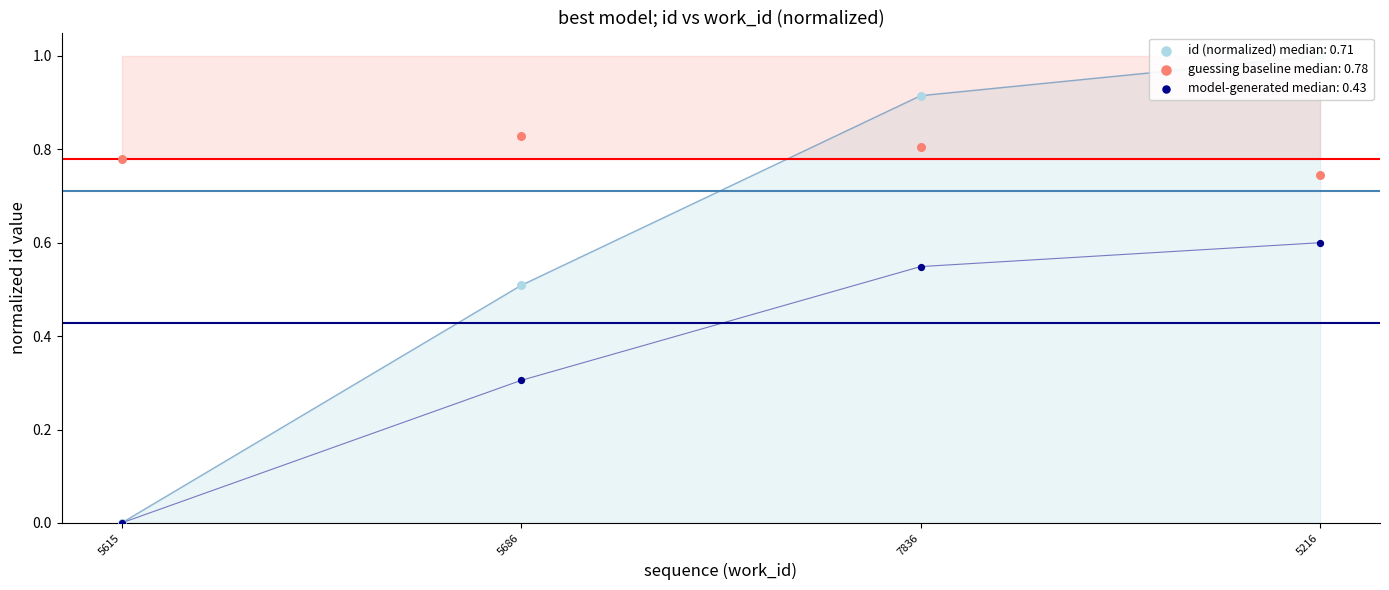

Which has a higher value, 5686 or 5615?

5686